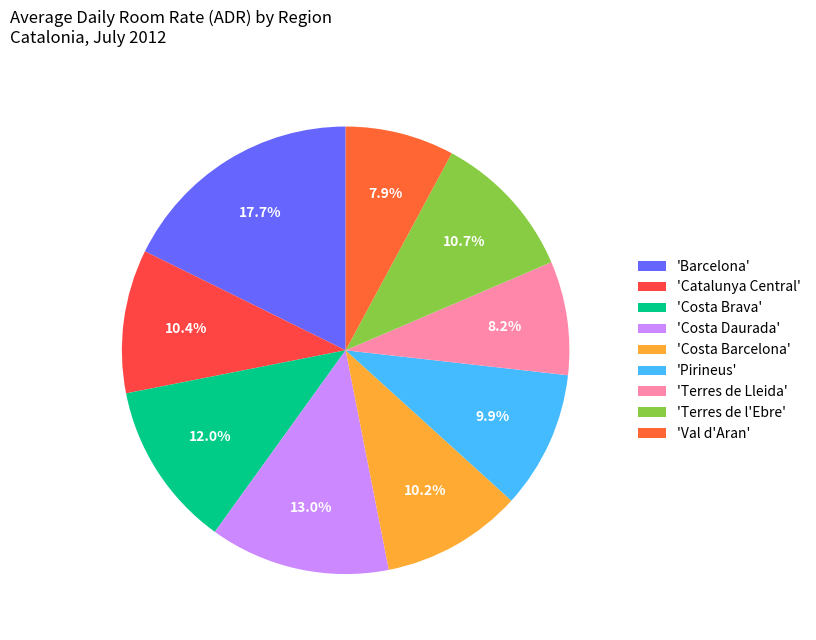

Count the number of slices in the pie.

9